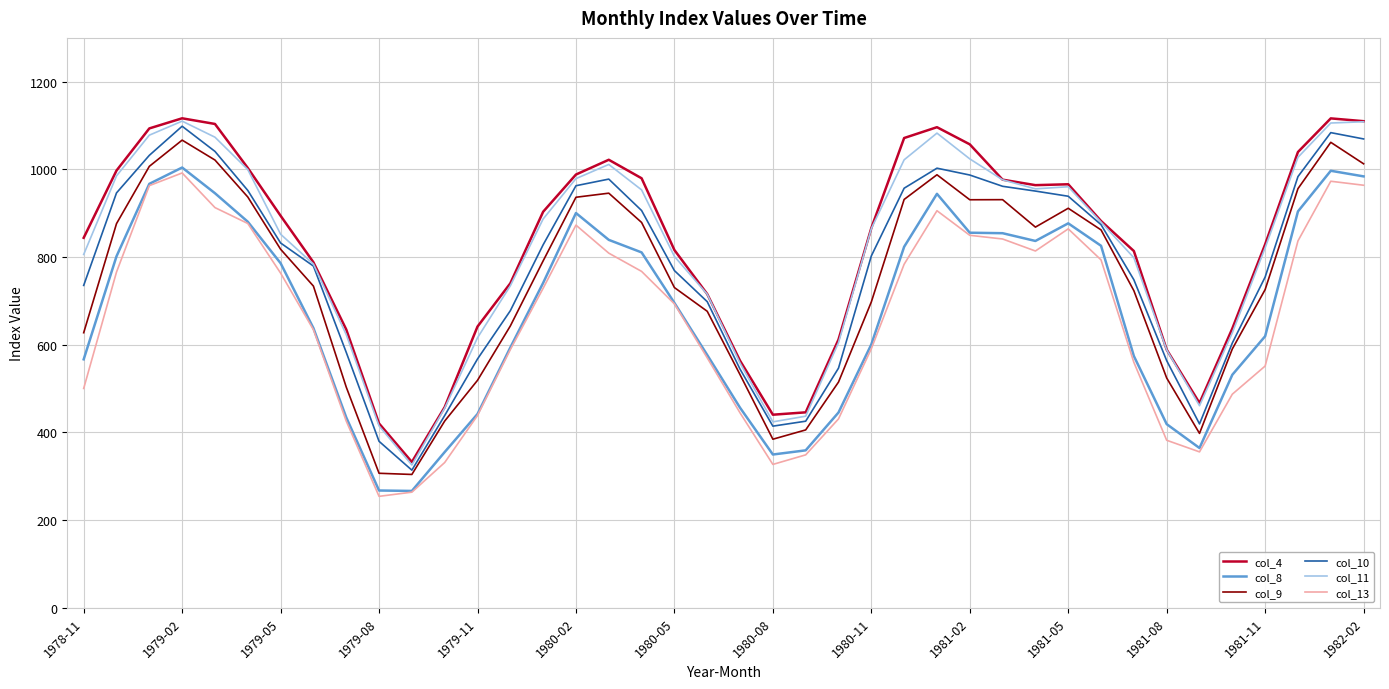

What is the maximum value for col_9?

1066.8